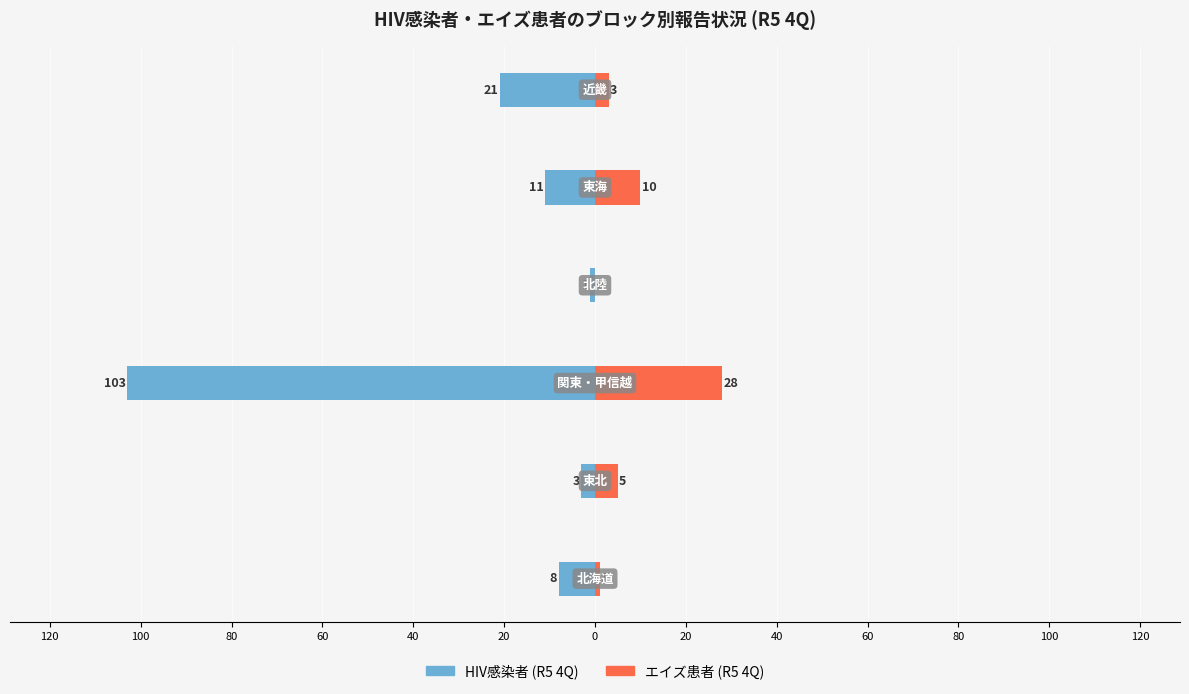

What is the spread (max minus min) of values at 40?

21